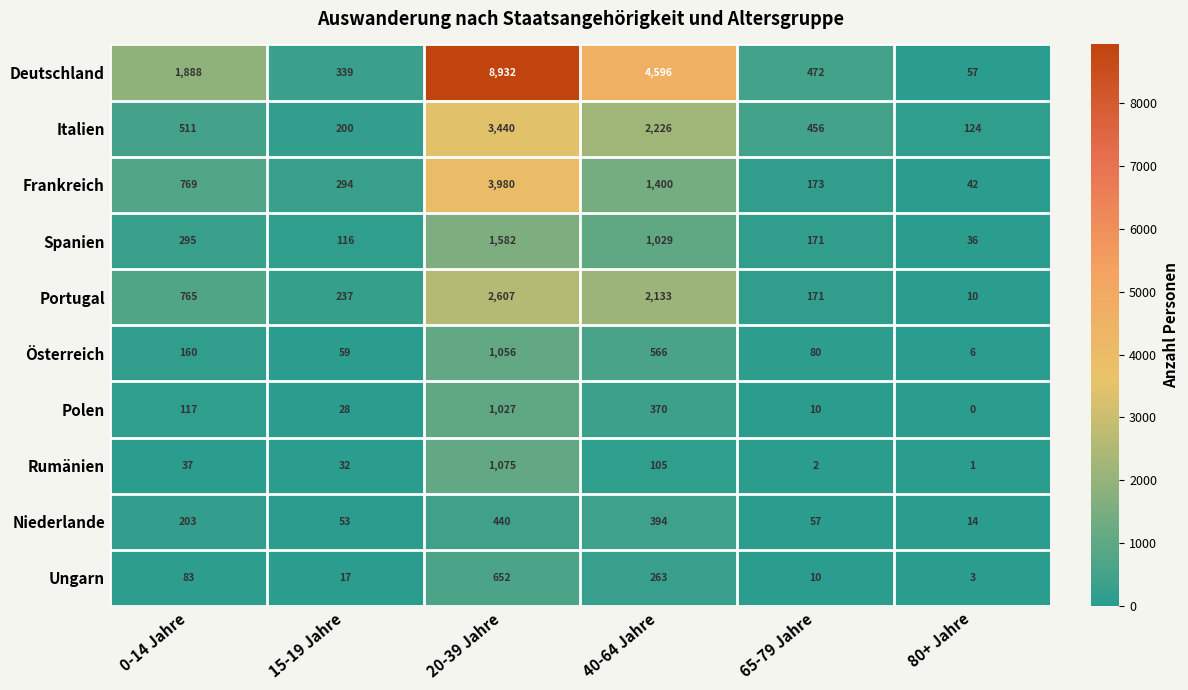

Rank the series by their maximum value, from highest to lowest.

Deutschland, Frankreich, Italien, Portugal, Spanien, Rumänien, Österreich, Polen, Ungarn, Niederlande